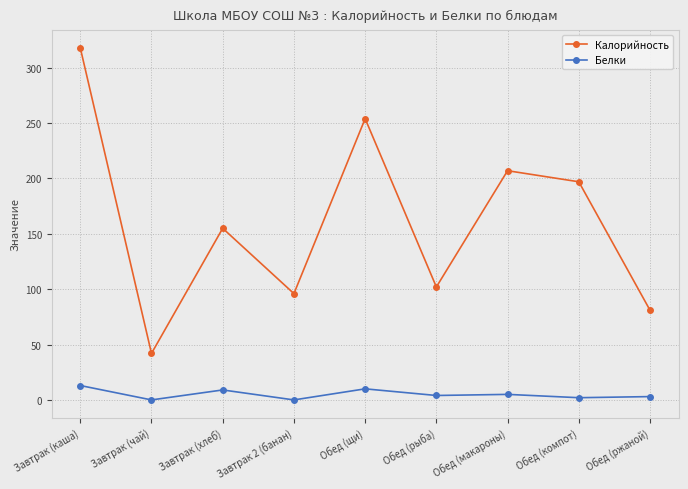

What is the approximate value of Белки at Завтрак (каша), to the nearest 10?

10